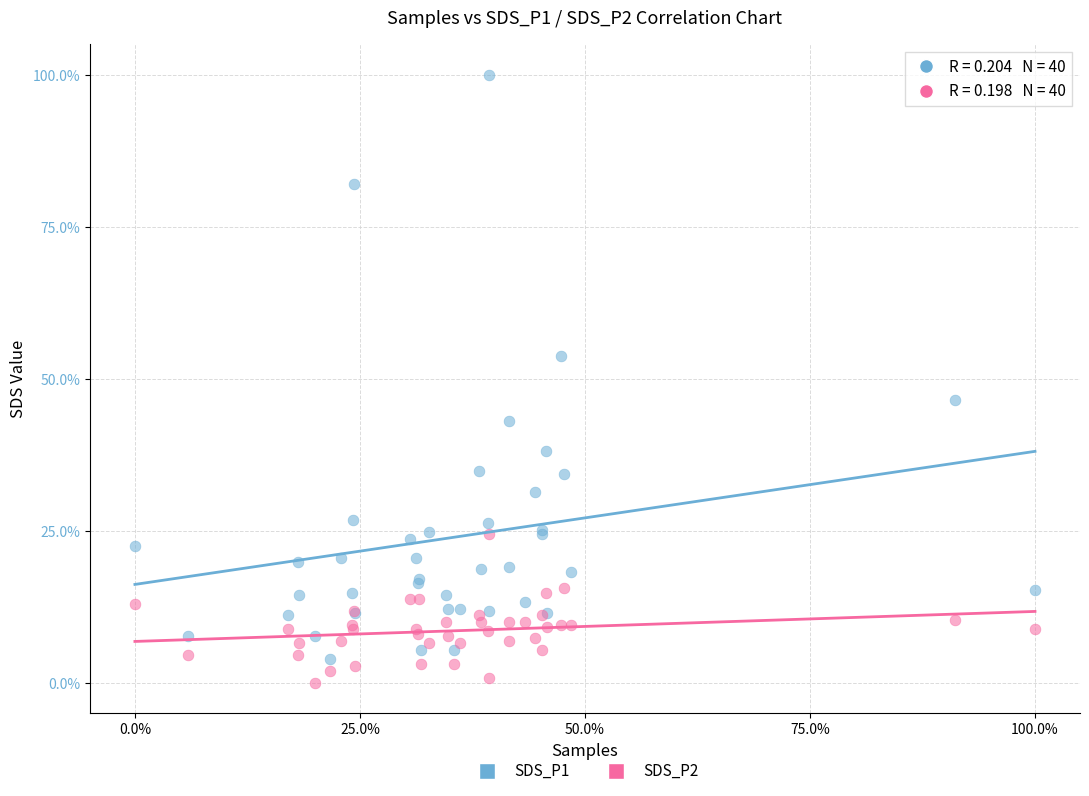

Which series reaches the minimum Y coordinate?

SDS_P2